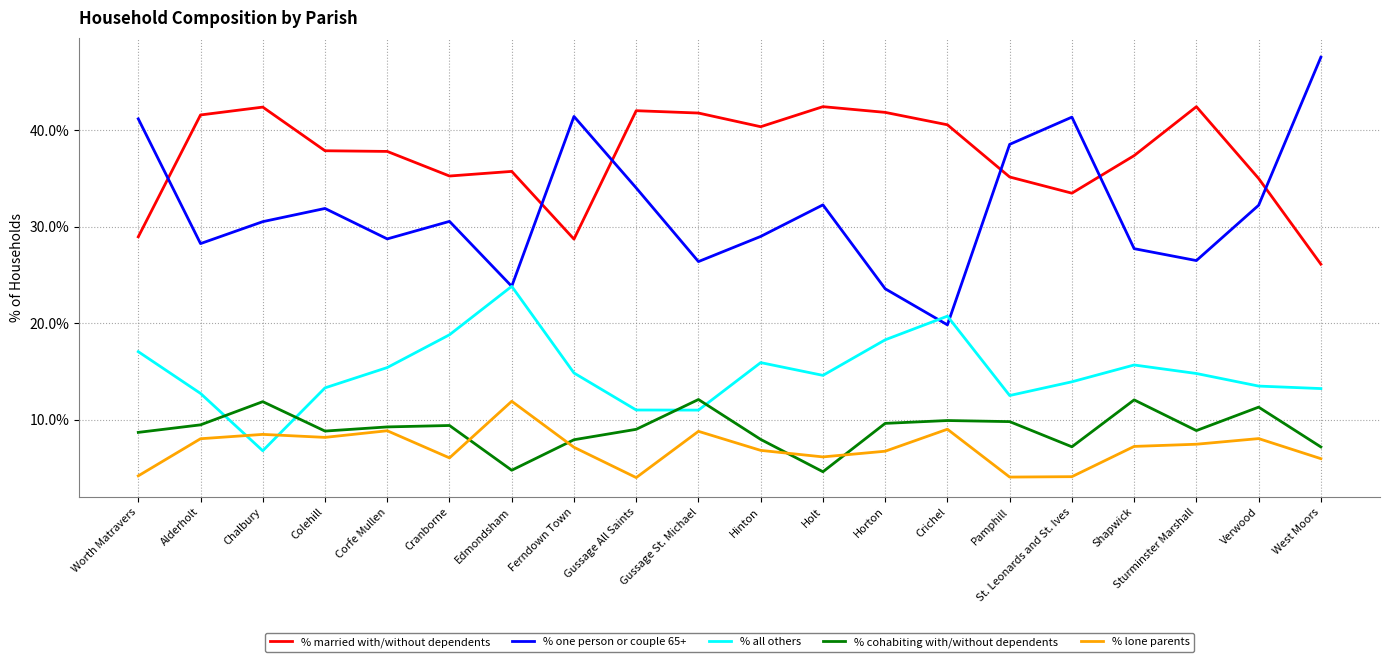

Is the value of % cohabiting with/without dependents at Edmondsham greater than the value of % one person or couple 65+ at Crichel?

No